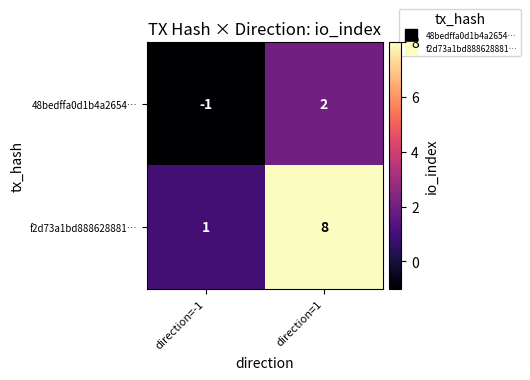

What is the spread (max minus min) of values at direction=-1?

2